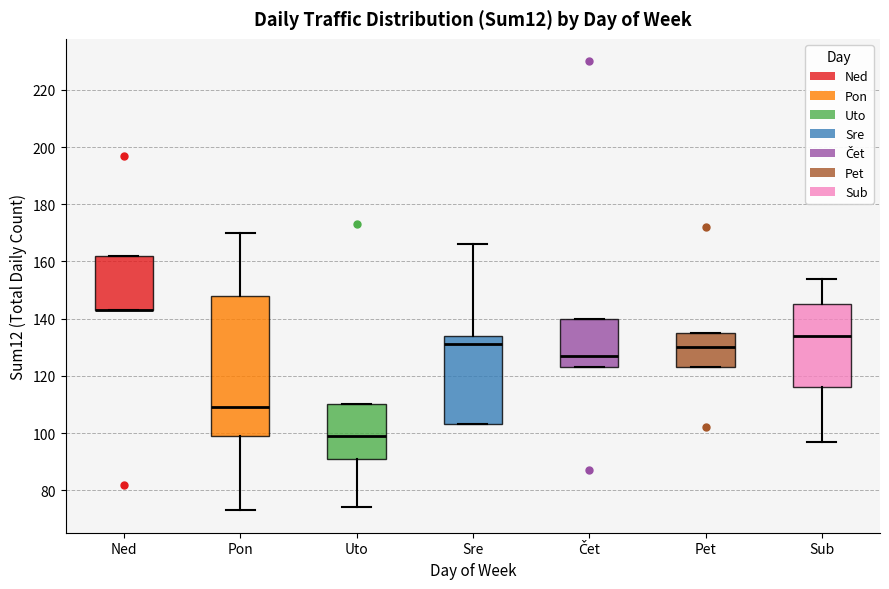

Reading left to right, read every box against the y-axis: the position of its median line, the range the box covers, and the ends of its whiskers. The values are not printed on the chart, so give them approximately, as read against the axis.

Ned: median 144 (drawn on the box's lower edge), box 144 to 162, whiskers 144 to 162
Pon: median 110, box 100 to 148, whiskers 74 to 170
Uto: median 100, box 92 to 110, whiskers 74 to 110
Sre: median 132, box 104 to 134, whiskers 104 to 166
Čet: median 128, box 124 to 140, whiskers 124 to 140
Pet: median 130, box 124 to 136, whiskers 124 to 136
Sub: median 134, box 116 to 146, whiskers 98 to 154